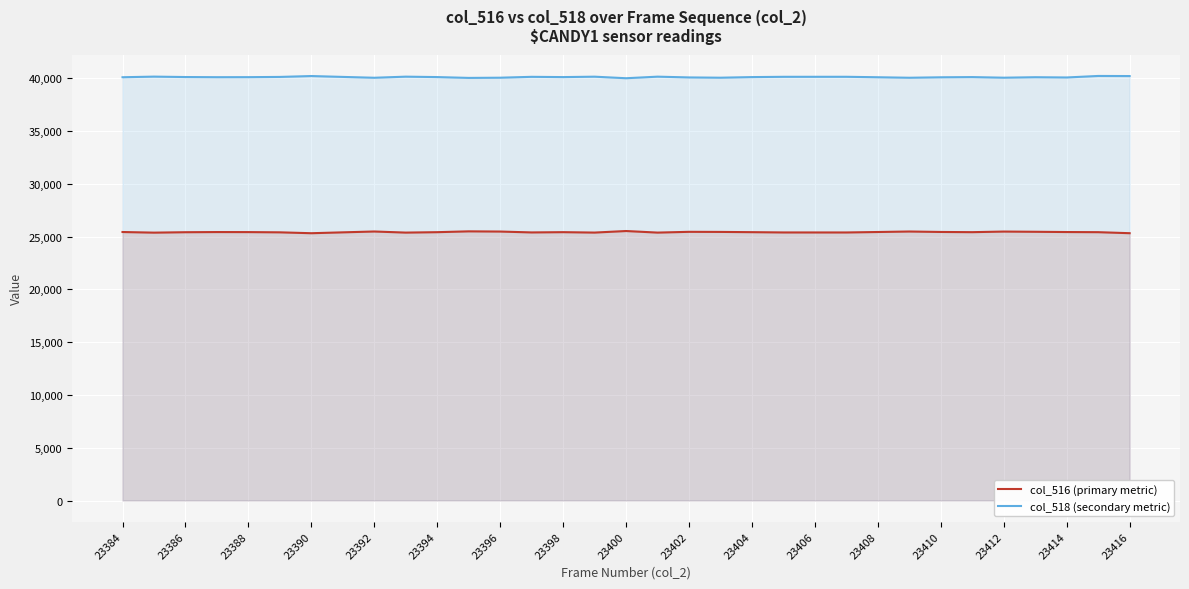

The col_516 (primary metric) series shows 37617 at 23384. True or false?

False